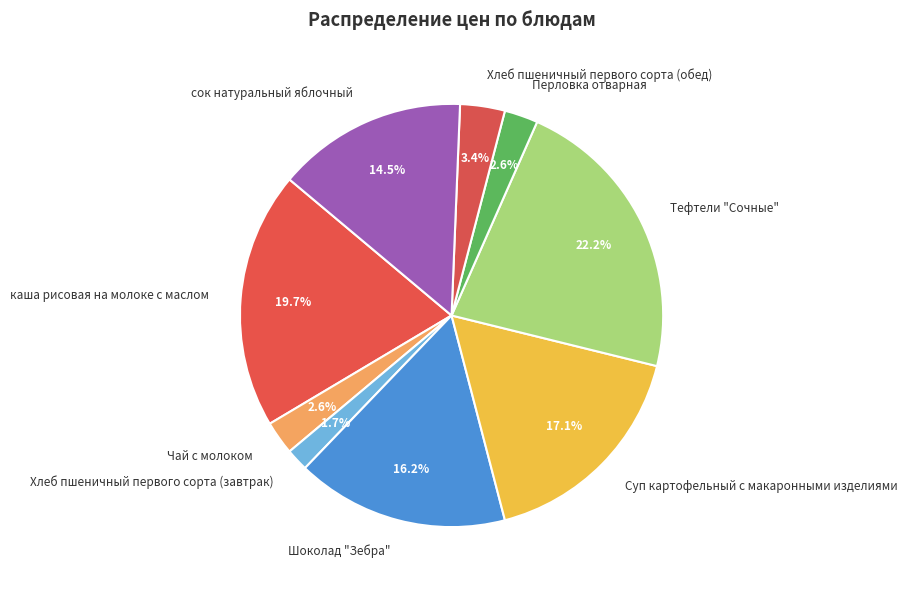

How many slices are in this pie chart?

9